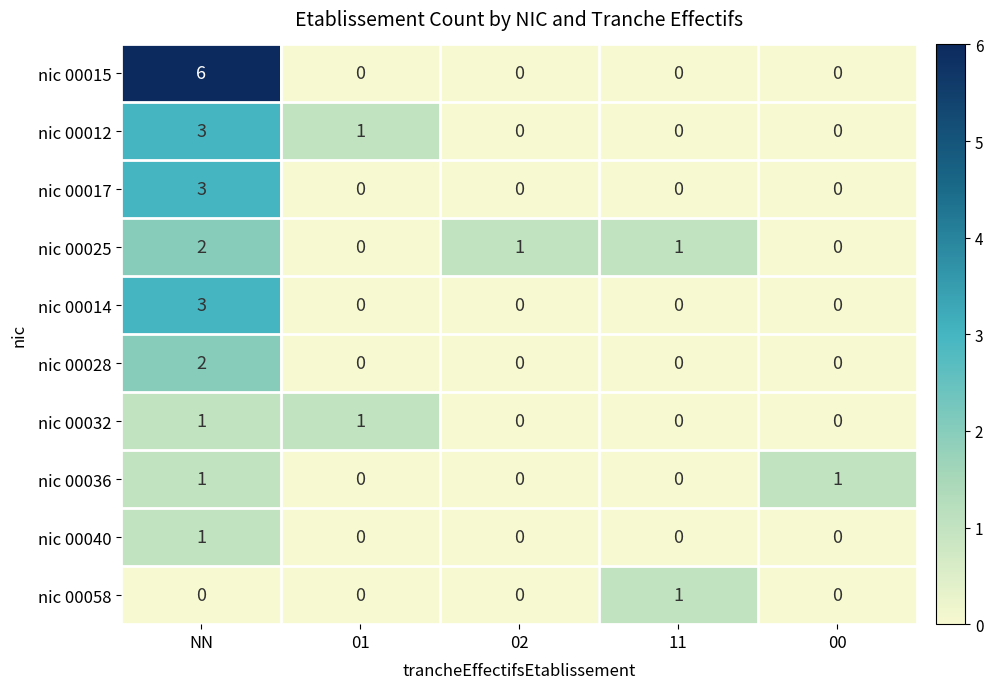

Which category has the highest value in the nic 00017 series?

NN